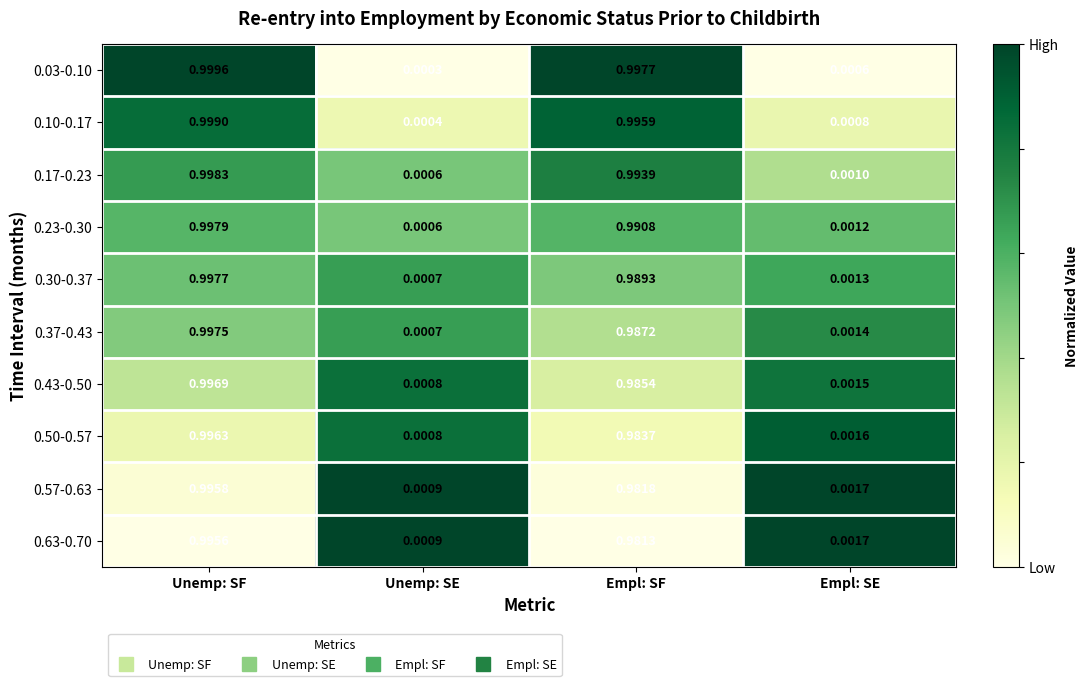

Which series has the largest range (max minus min)?

0.03-0.10